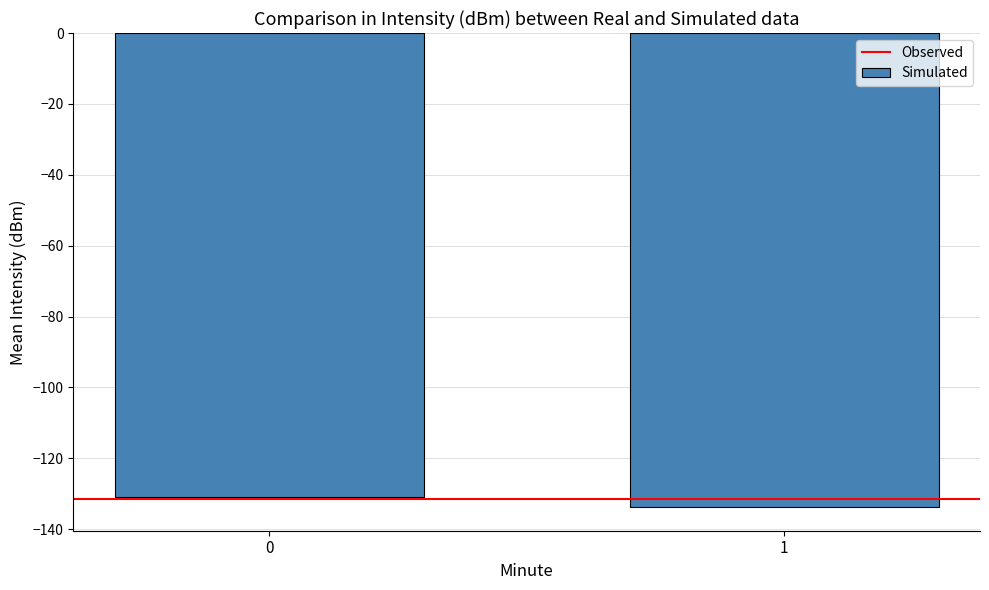

What is the sum of the values at 1 and 0?

-264.5